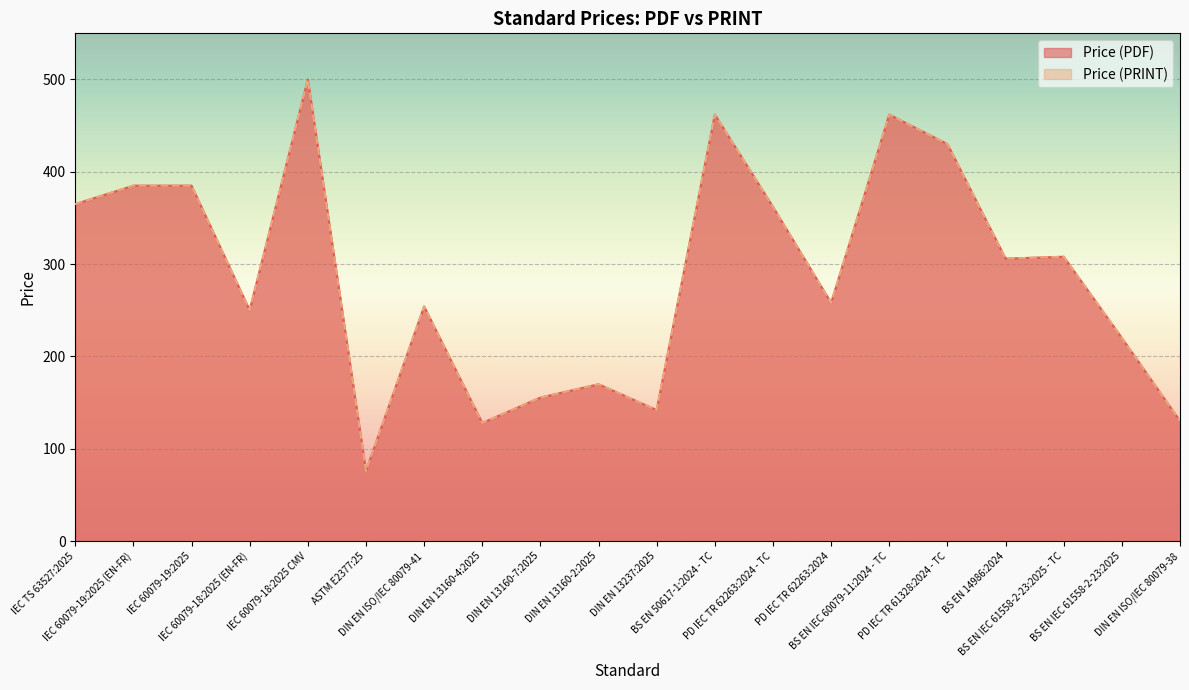

What is the label of the 17th point from the right?

IEC 60079-18:2025 (EN-FR)